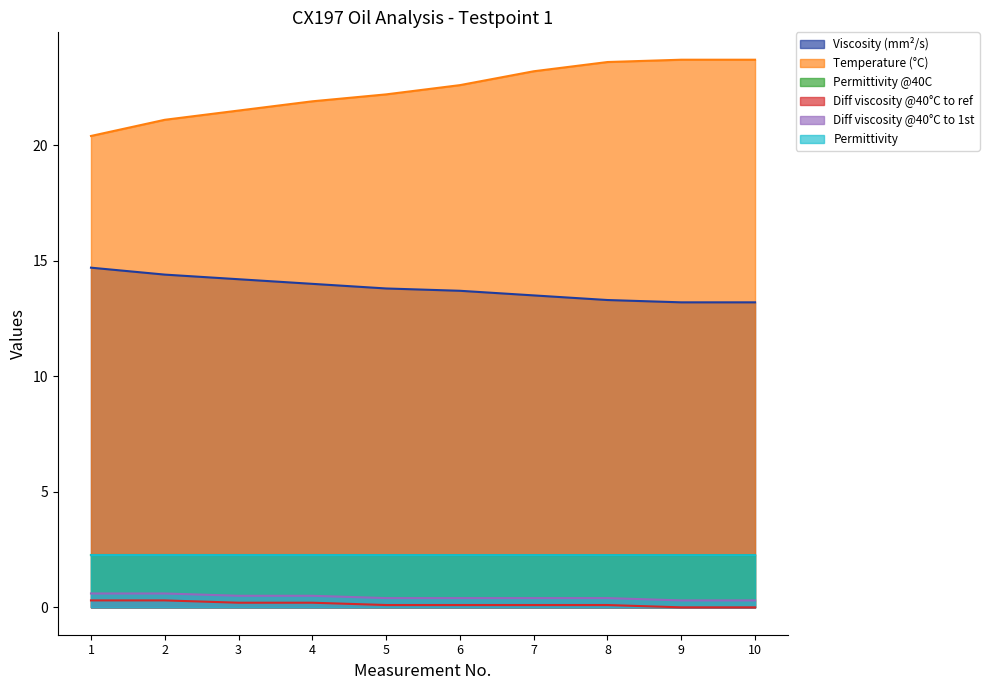

Reading left to right, list all the values displayed in this chart.

Viscosity (mm²/s): 1=14.7	2=14.4	3=14.2	4=14.0	5=13.8	6=13.7	7=13.5	8=13.3	9=13.2	10=13.2
Temperature (°C): 1=20.4	2=21.1	3=21.5	4=21.9	5=22.2	6=22.6	7=23.2	8=23.6	9=23.7	10=23.7
Permittivity @40C: 1=2.3	2=2.3	3=2.3	4=2.3	5=2.3	6=2.3	7=2.3	8=2.3	9=2.3	10=2.3
Diff viscosity @40°C to ref: 1=0.3	2=0.3	3=0.2	4=0.2	5=0.1	6=0.1	7=0.1	8=0.1	9=0.0	10=0.0
Diff viscosity @40°C to 1st: 1=0.6	2=0.6	3=0.5	4=0.5	5=0.4	6=0.4	7=0.4	8=0.4	9=0.3	10=0.3
Permittivity: 1=2.3	2=2.3	3=2.3	4=2.3	5=2.3	6=2.3	7=2.3	8=2.3	9=2.3	10=2.3